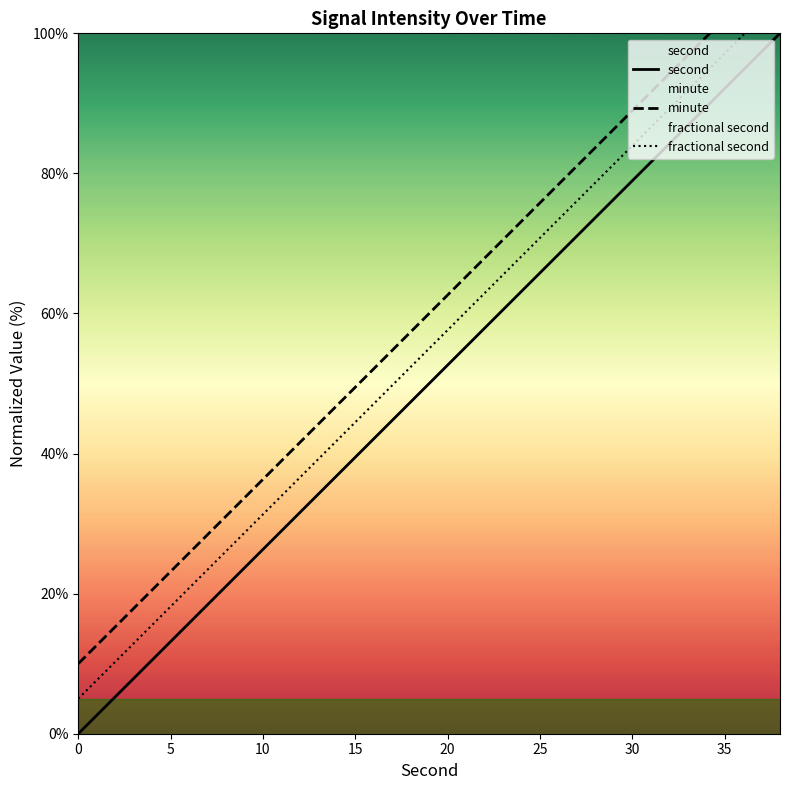

What is the maximum value for second?

100.0